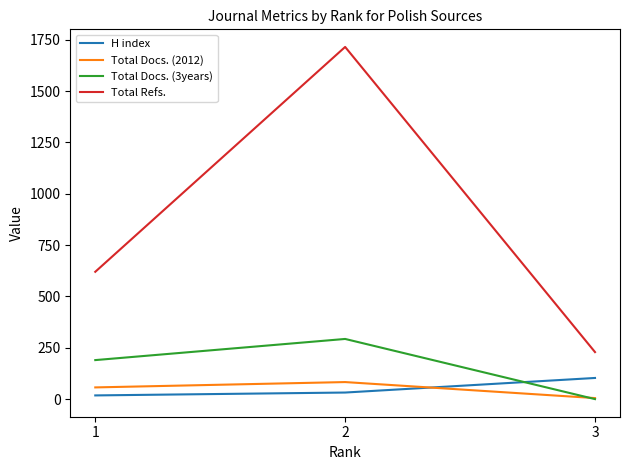

What is the difference between the second highest and minimum values in the Total Docs. (3years) series?

190